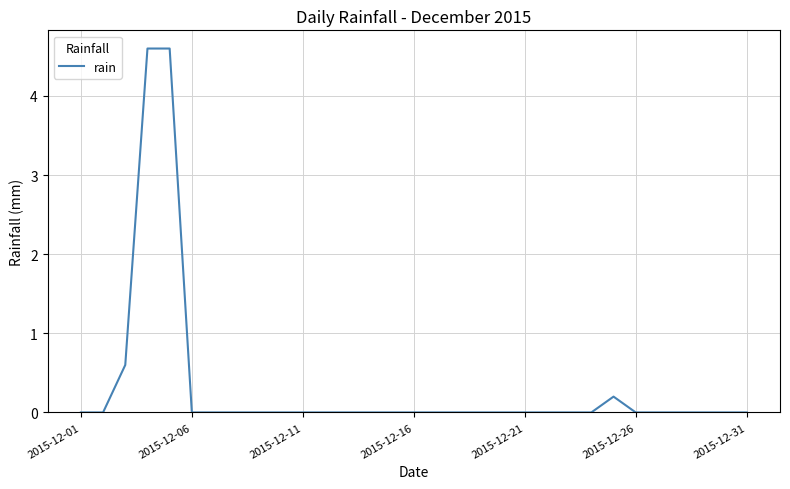

What is the maximum value shown in the chart?

4.6